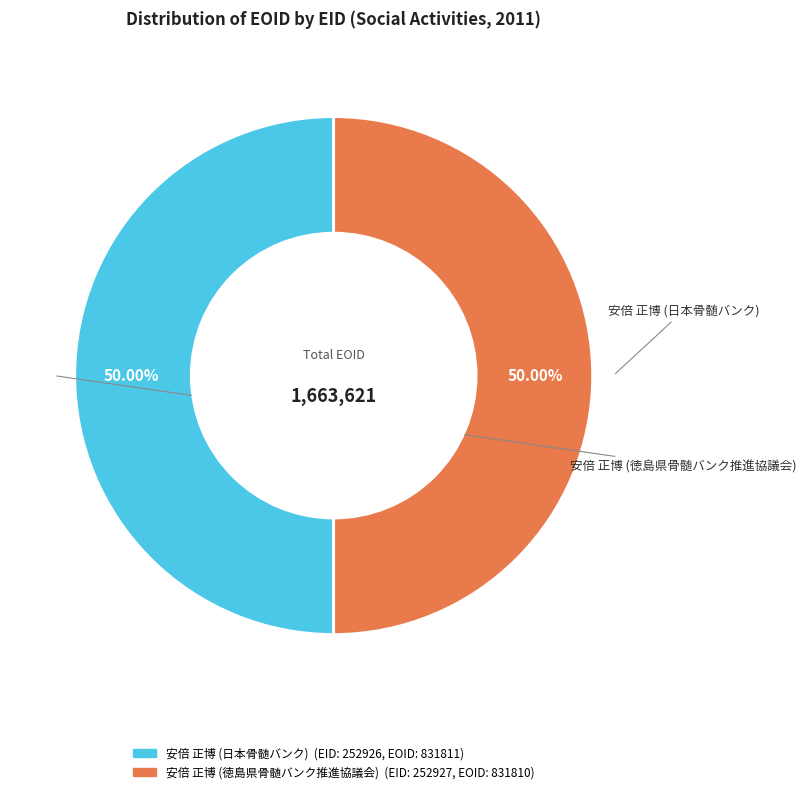

How many slices are in this pie chart?

2